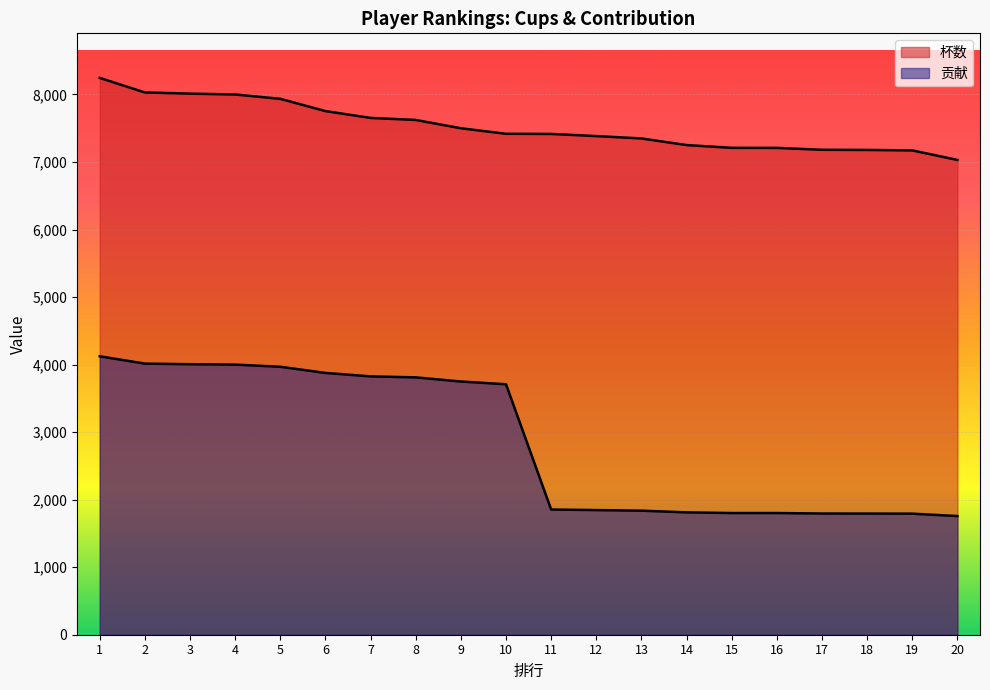

What is the sum of all 贡献 values?

57177